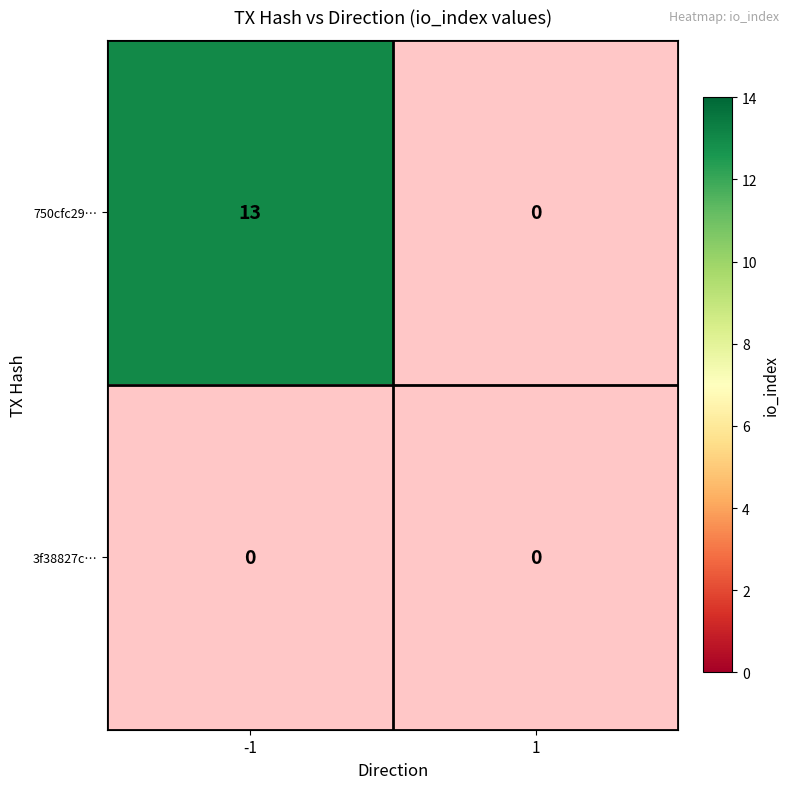

The 750cfc2992d2d6f77375523e99a3e0e89cb3694 series shows -6 at 1. True or false?

False